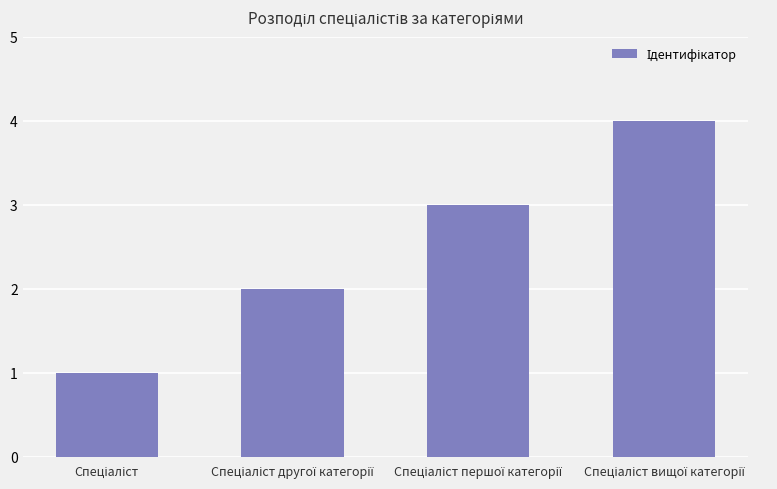

What is the sum of all values?

10